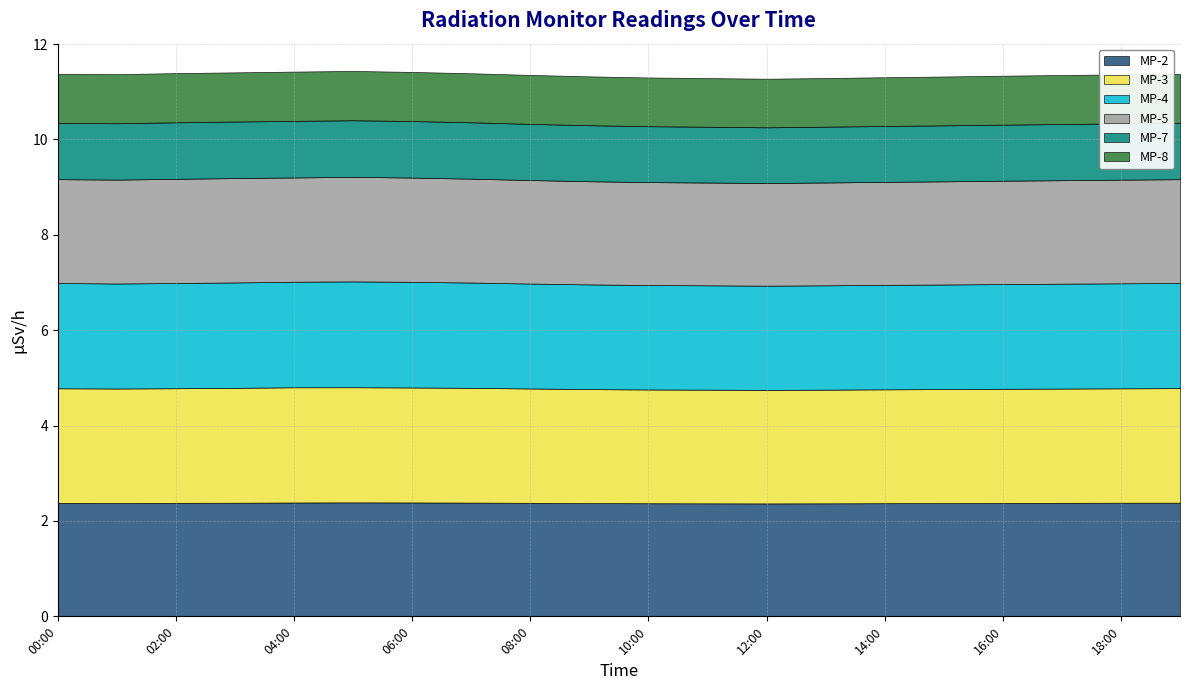

At which label does MP-8 reach its peak?

05:00